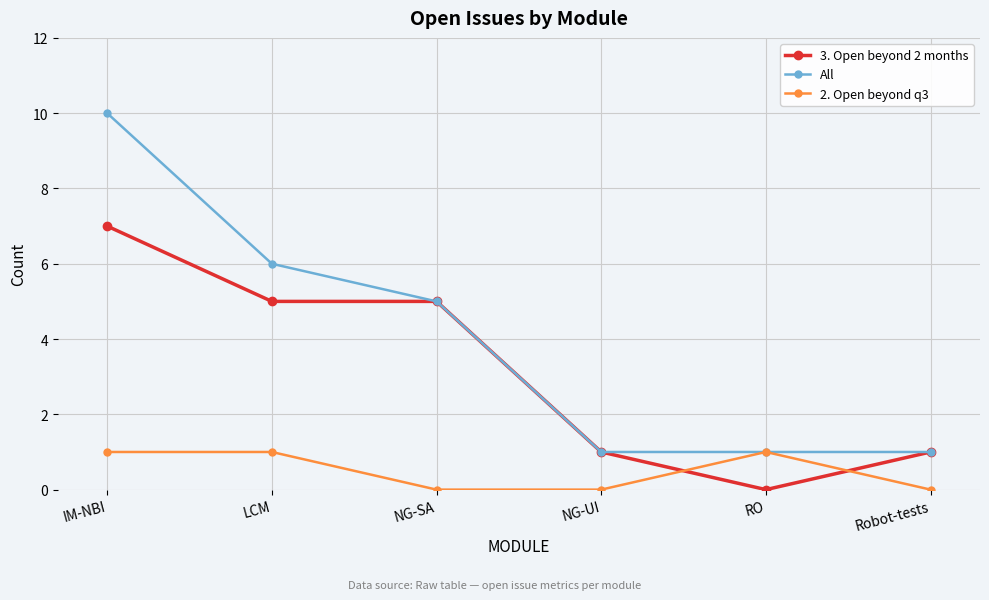

Count the number of categories in the chart.

6